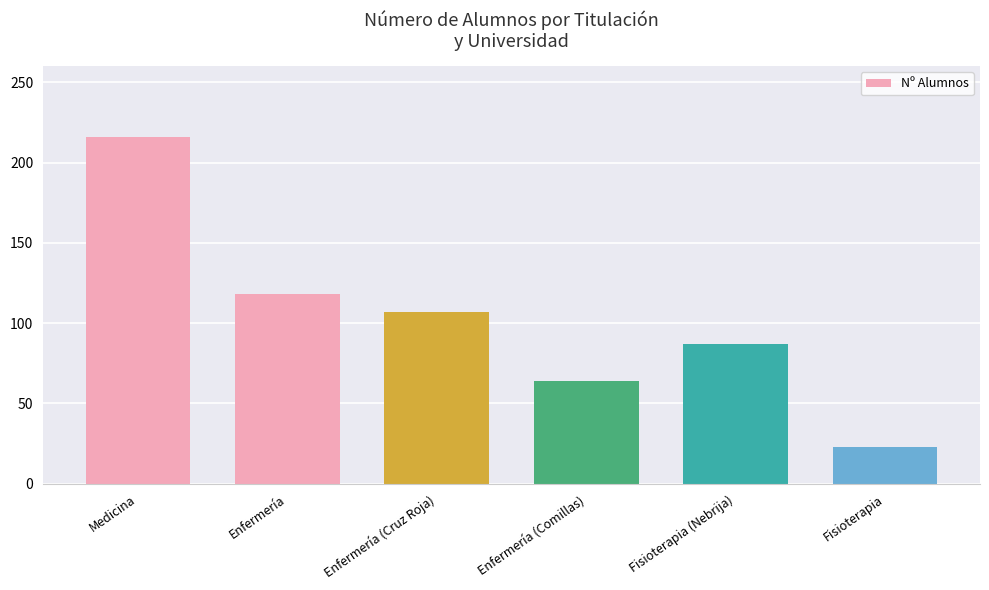

Rank the categories by value from lowest to highest.

Fisioterapia, Enfermería (Comillas), Fisioterapia (Nebrija), Enfermería (Cruz Roja), Enfermería, Medicina